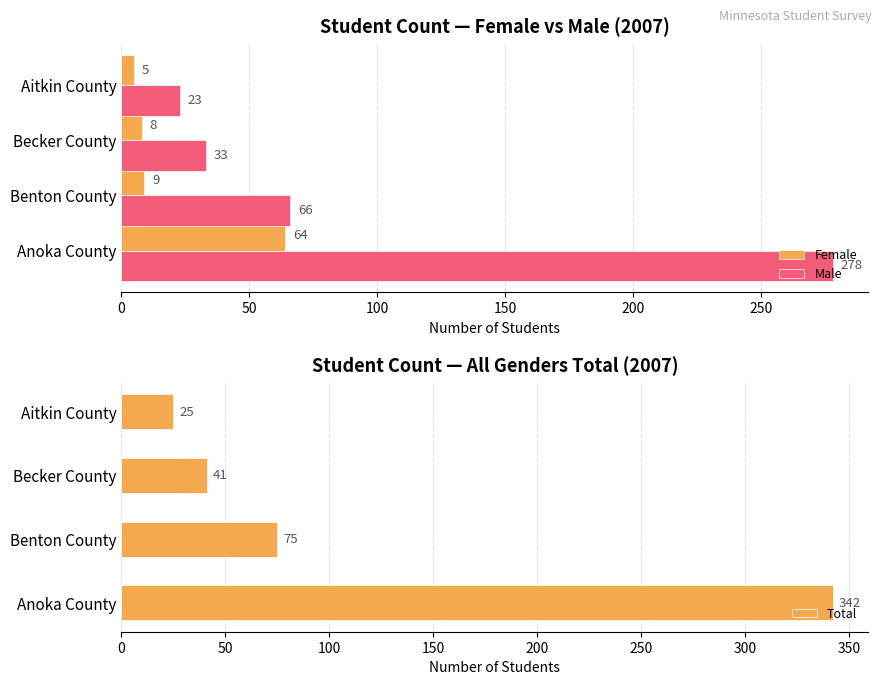

Rank the series by their maximum value, from highest to lowest.

Total, Male, Female